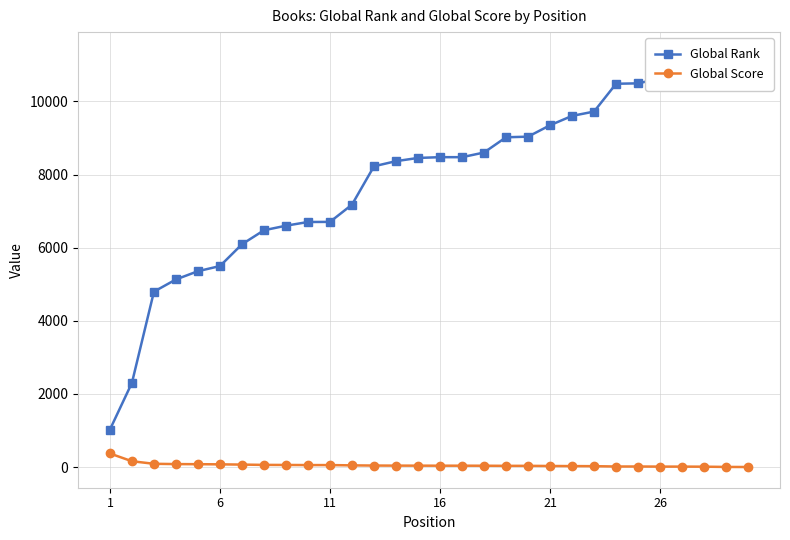

How many values in the Global Rank series are below 8474?

15